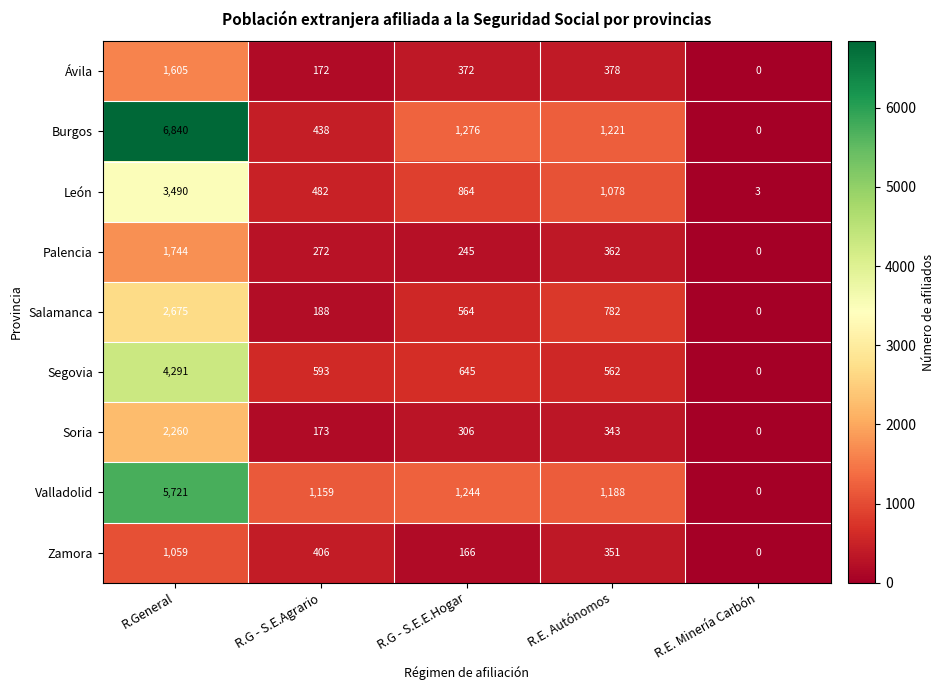

Where is Burgos nearest to the value 3420?

R.G - S.E.E.Hogar